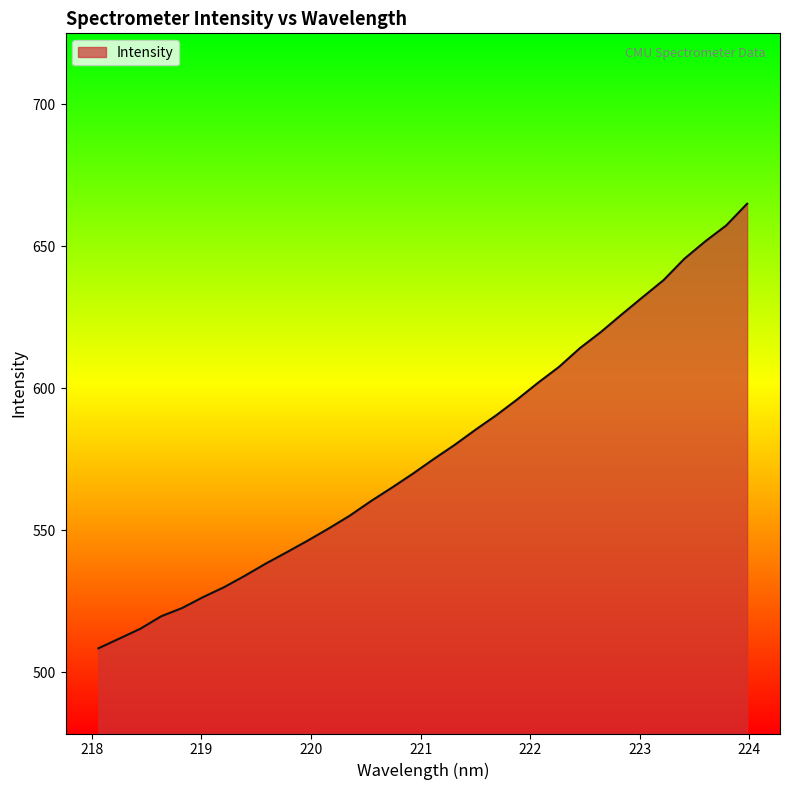

What is the minimum value shown in the chart?

508.4